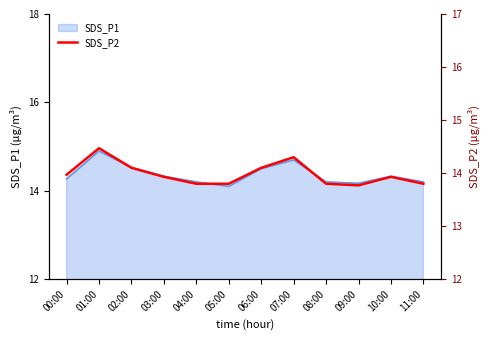

Does the chart have visible grid lines?

No